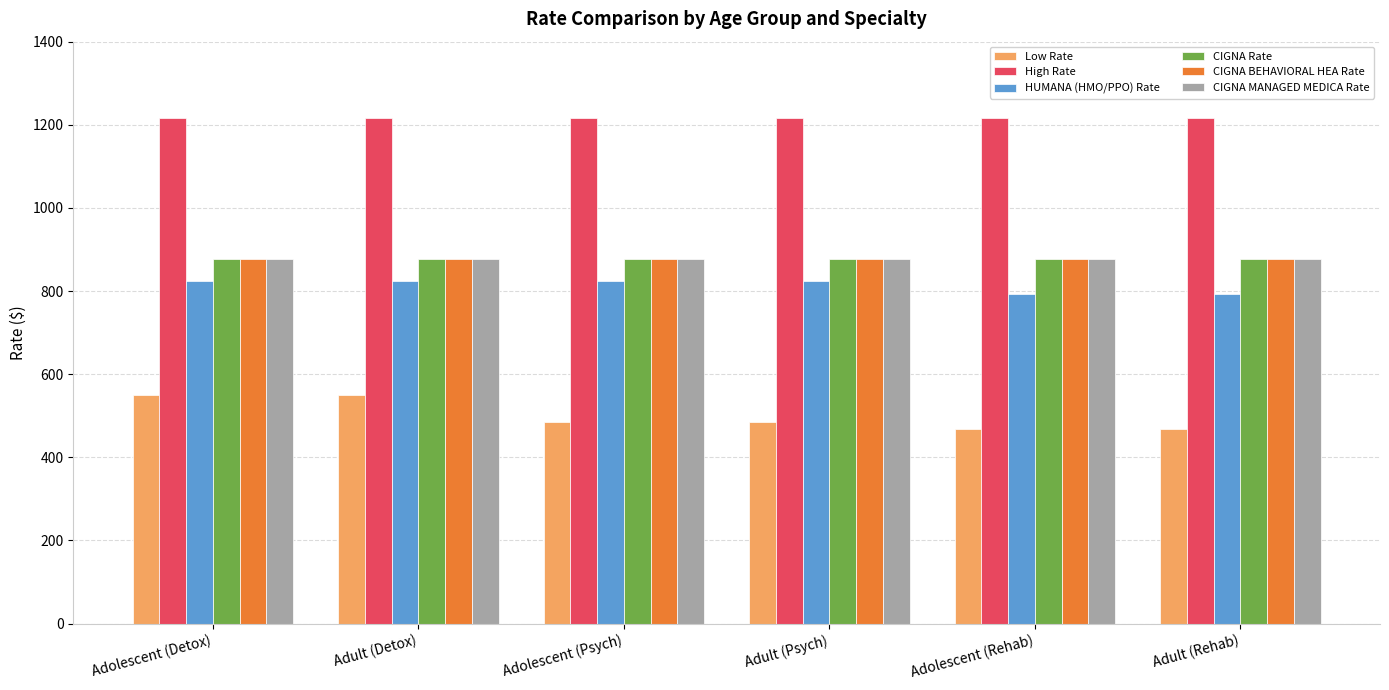

What is the sum of all CIGNA MANAGED MEDICA Rate values?

5256.0